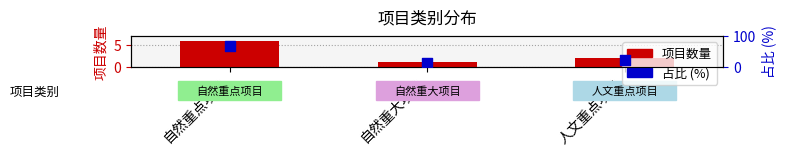

Which series has the largest total across all categories?

占比 (%)